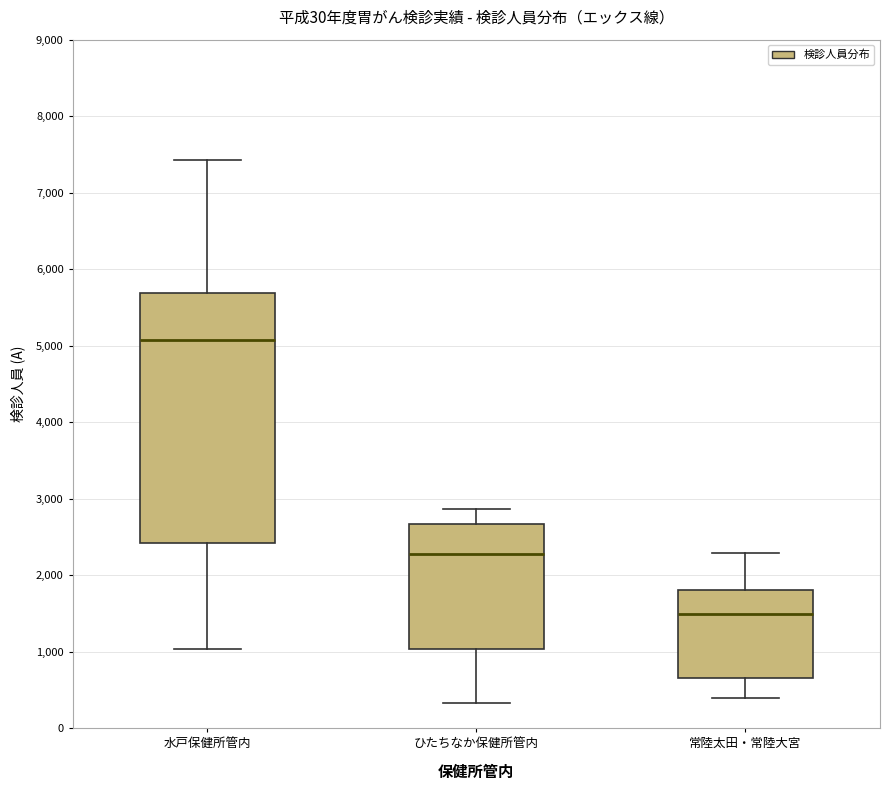

Where does the lower whisker of the box for ひたちなか保健所管内 end on the y-axis? The values are not printed on the chart, so give them approximately, as read against the axis.

300